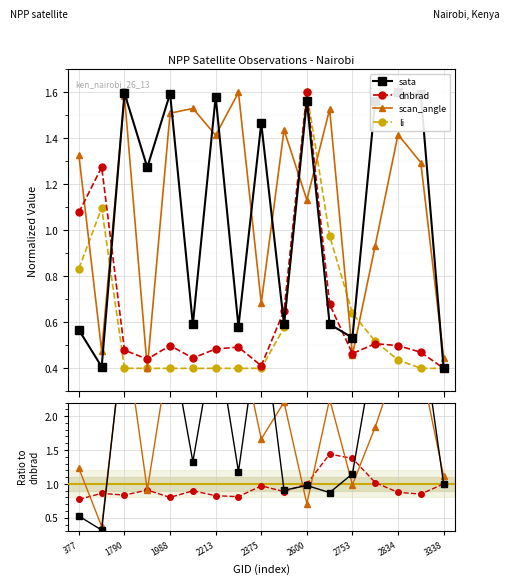

Between which two adjacent categories do li and sata first intersect?

1475 and 1790